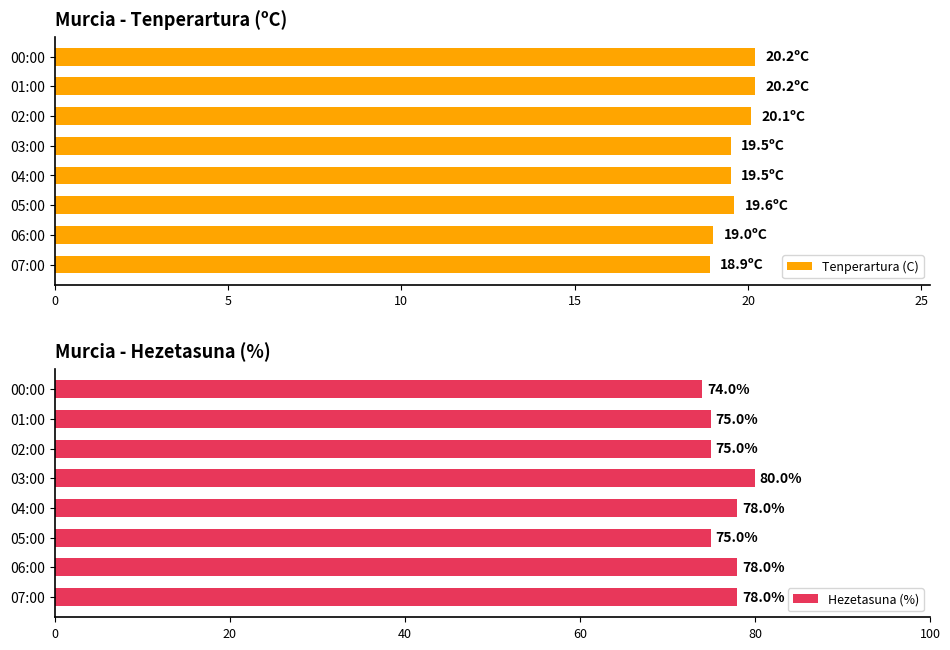

Which series has the largest total across all categories?

Hezetasuna (%)